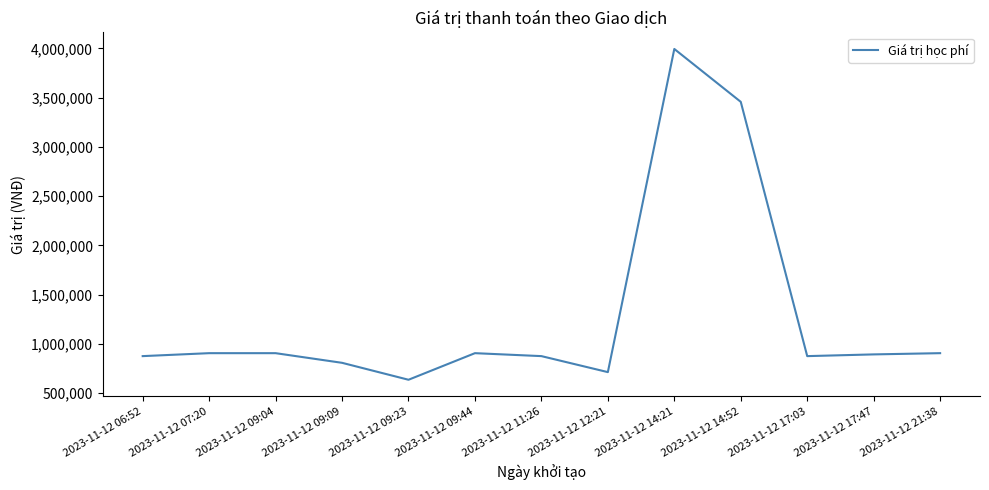

What value does the data have at 2023-11-12 09:09?

808000